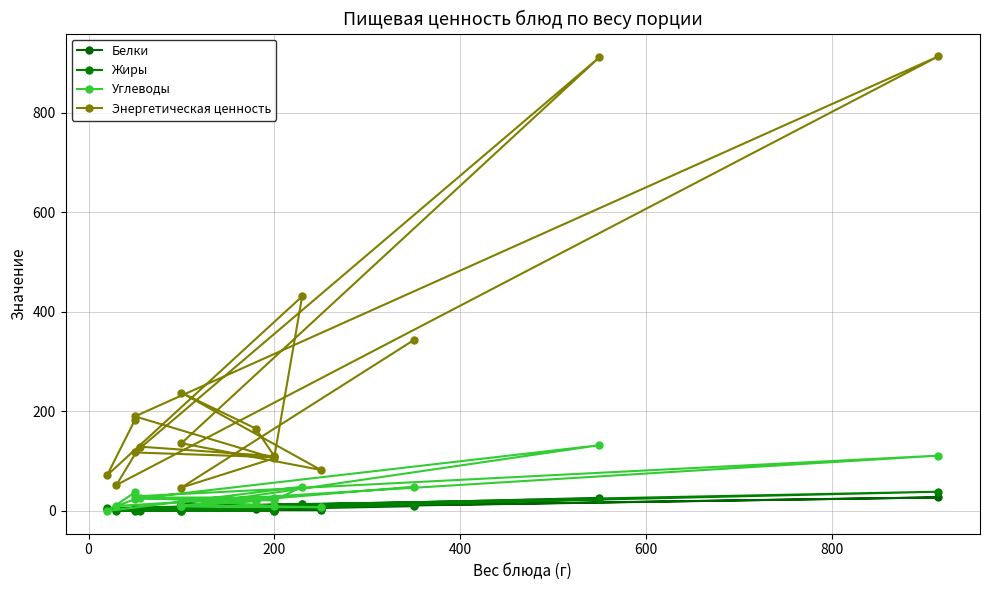

Count the number of categories in the chart.

18